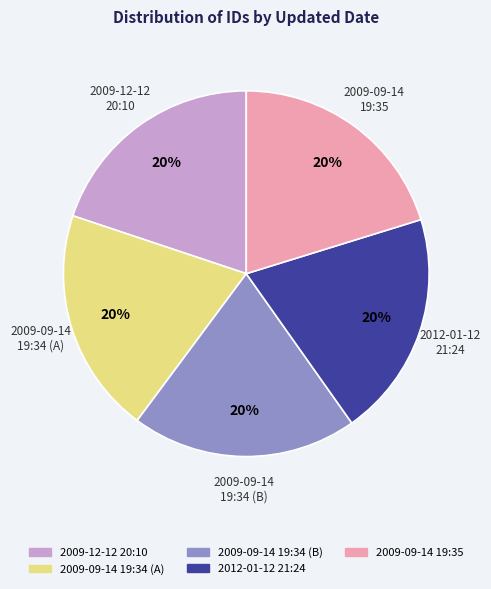

To the nearest percent, what is the average slice percentage?

20%